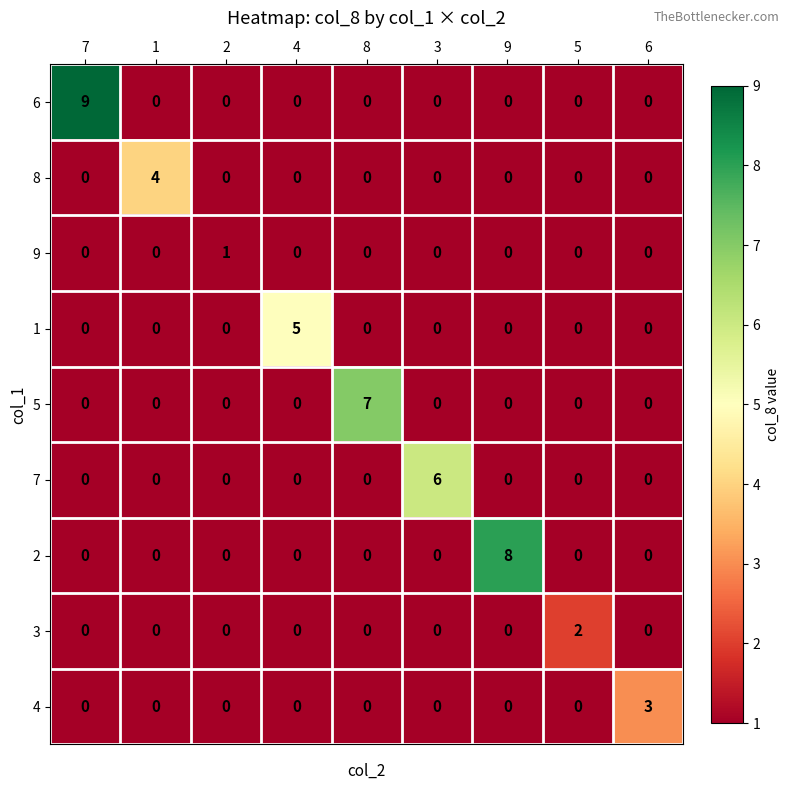

How many positive values does the 8 series have?

1